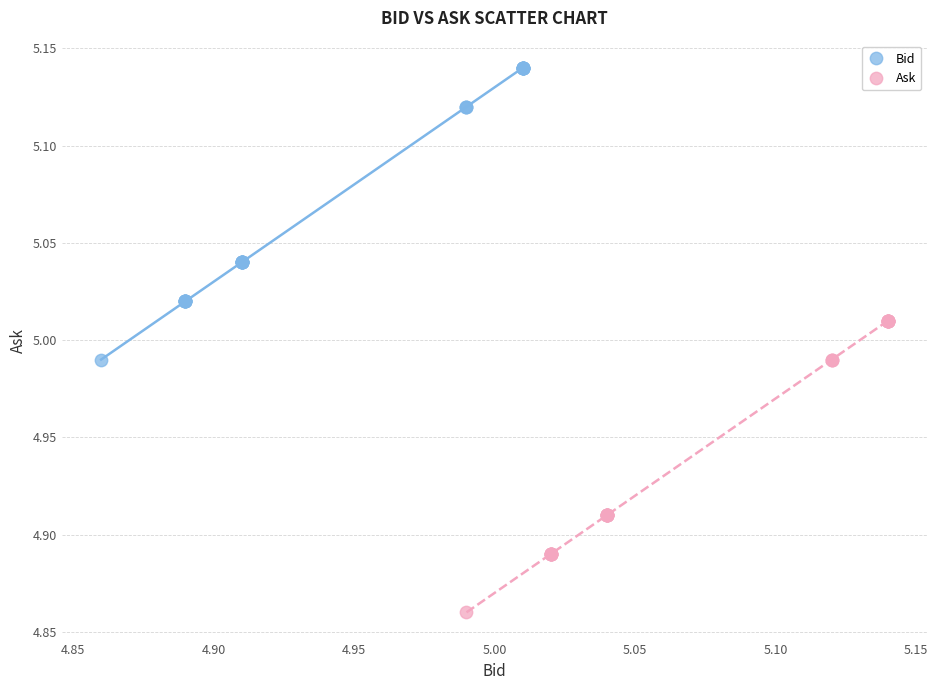

Which series contains the highest Y value?

Bid